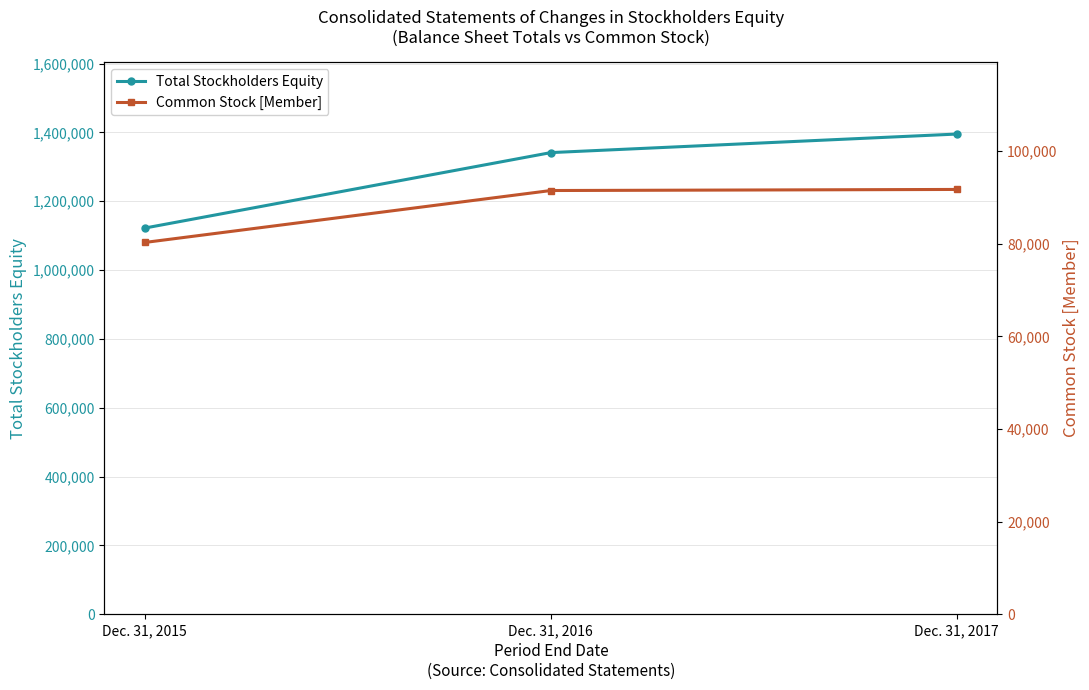

At which category is the sum across all series the highest?

Dec. 31, 2017